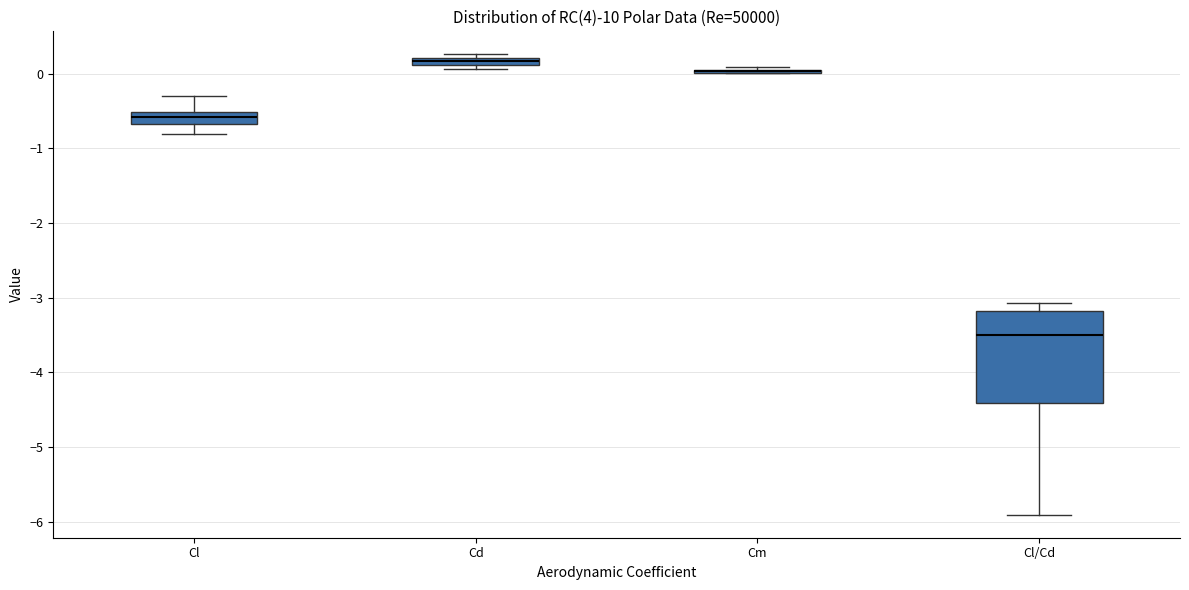

Where is the upper edge of the box for Cd on the y-axis? The values are not printed on the chart, so give them approximately, as read against the axis.

0.2